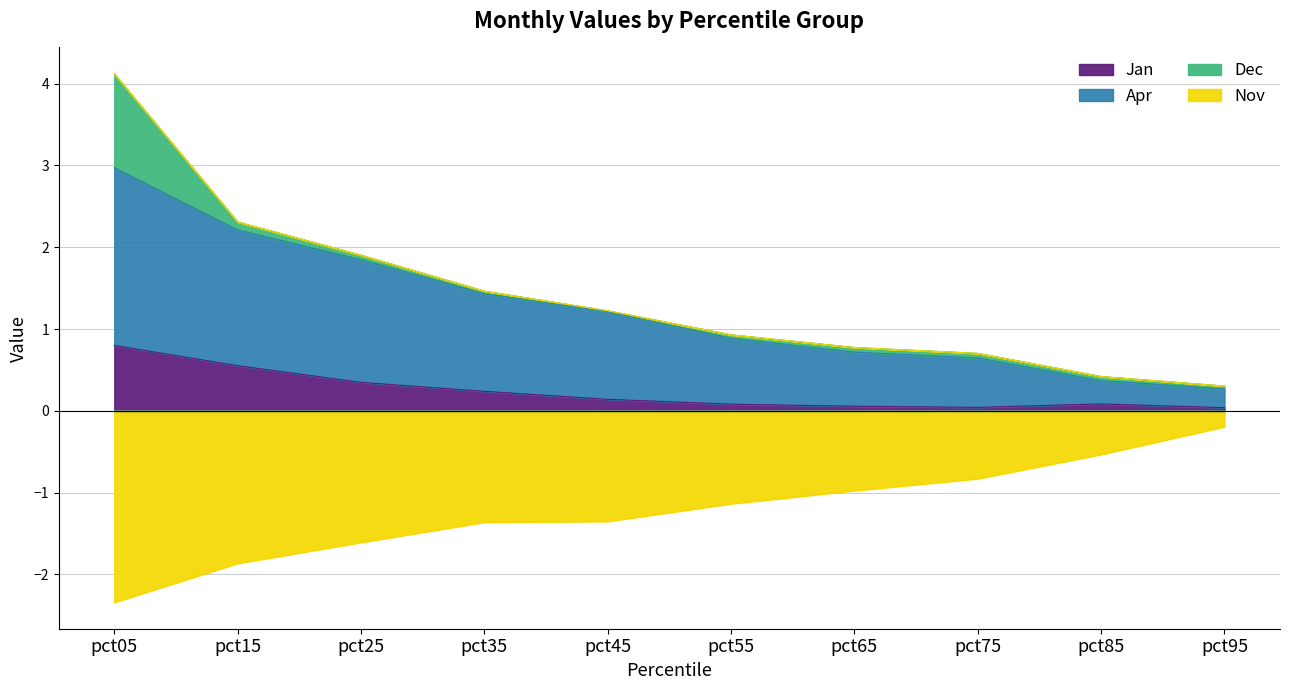

Is the value of Nov at pct95 greater than the value of Jan at pct95?

No